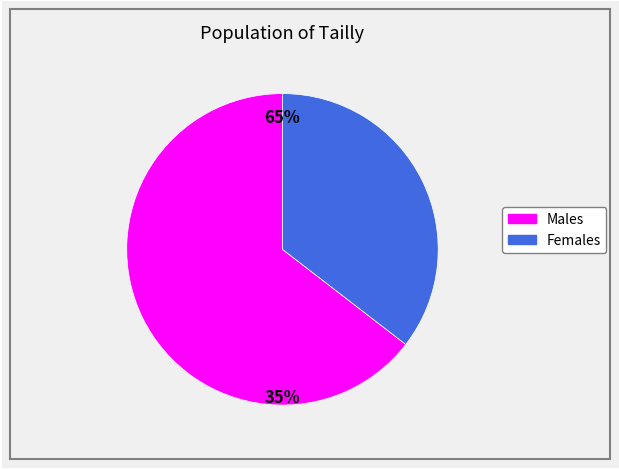

Does 101594 account for over 50% of the chart?

Yes